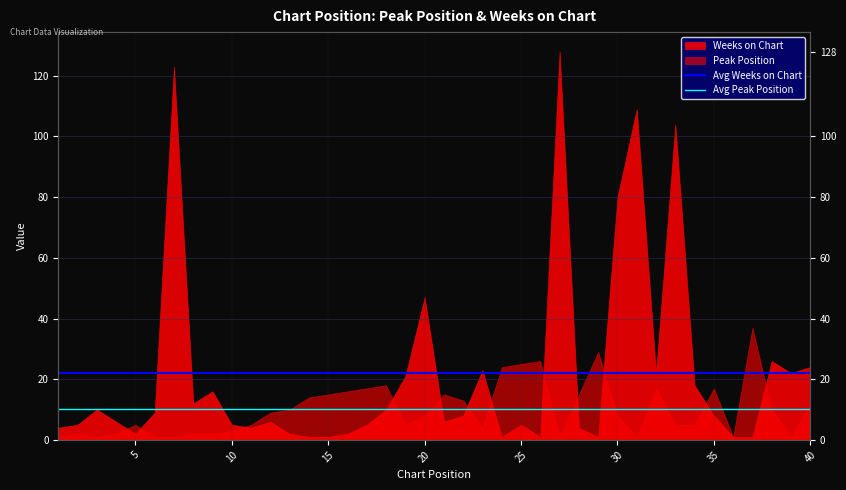

What is the difference between the highest and lowest values at 5?

12.0